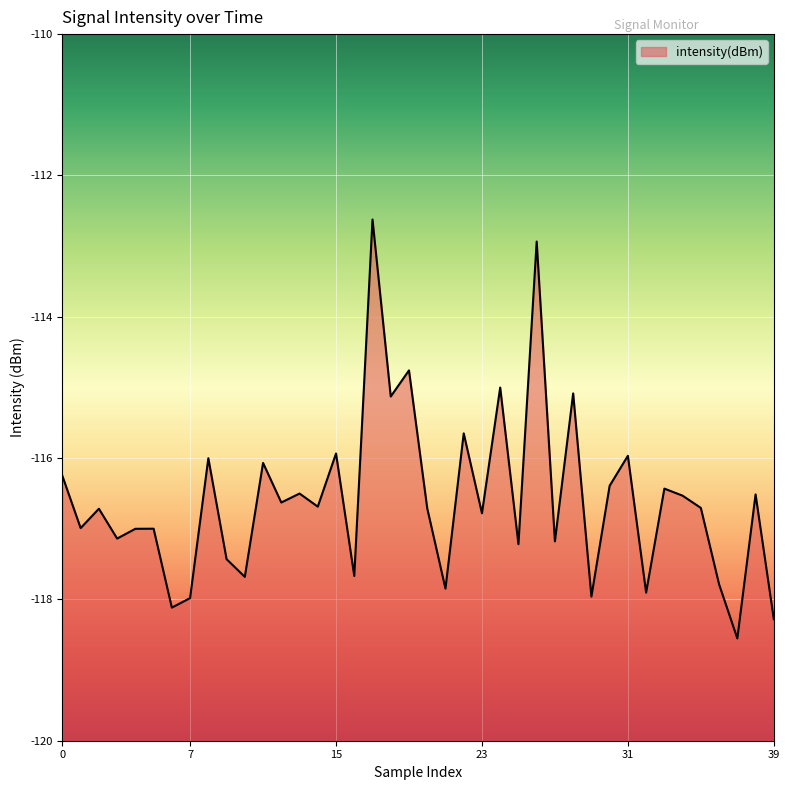

How many interior local peaks (higher than both neighbors) does the data have?

15